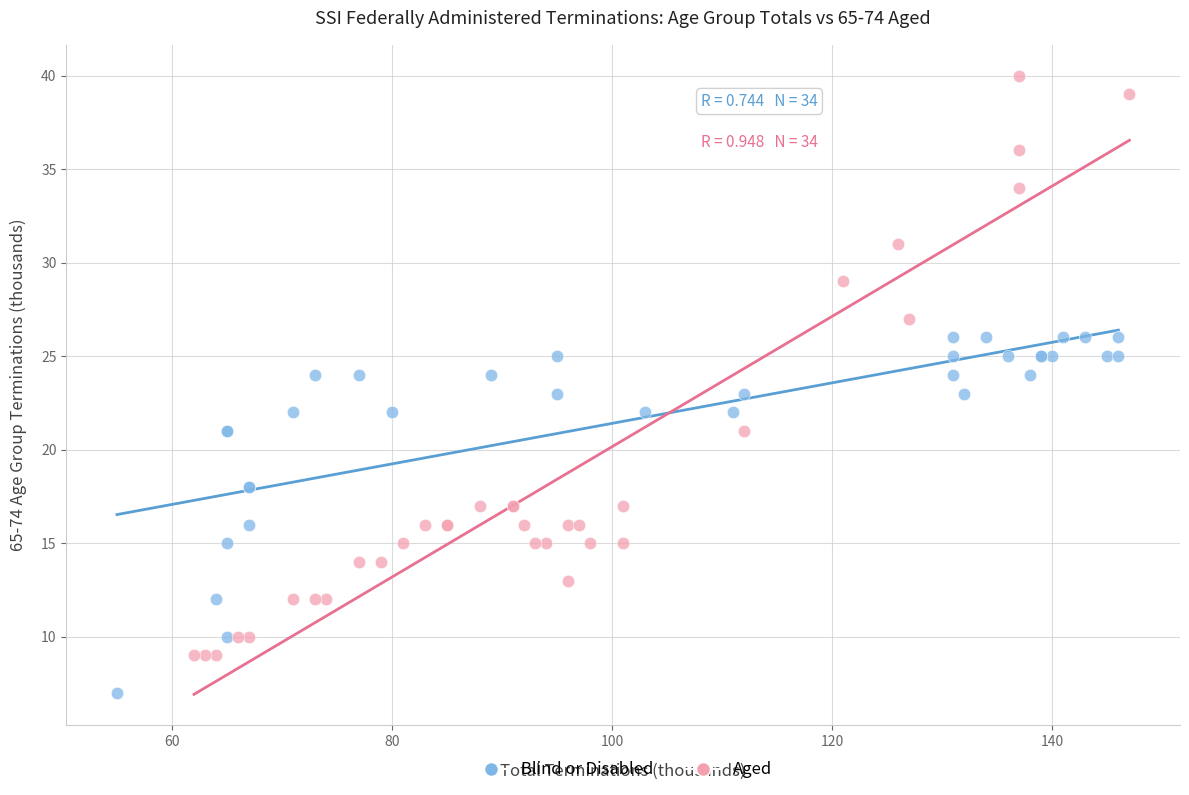

Which series reaches the maximum Y coordinate?

Aged